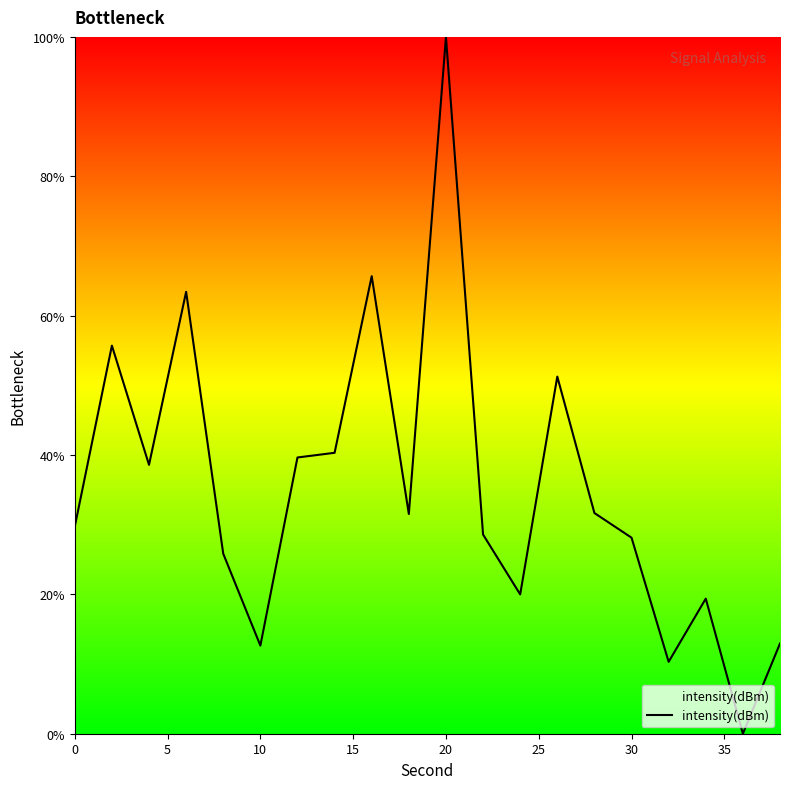

What is the maximum value shown in the chart?

100.0